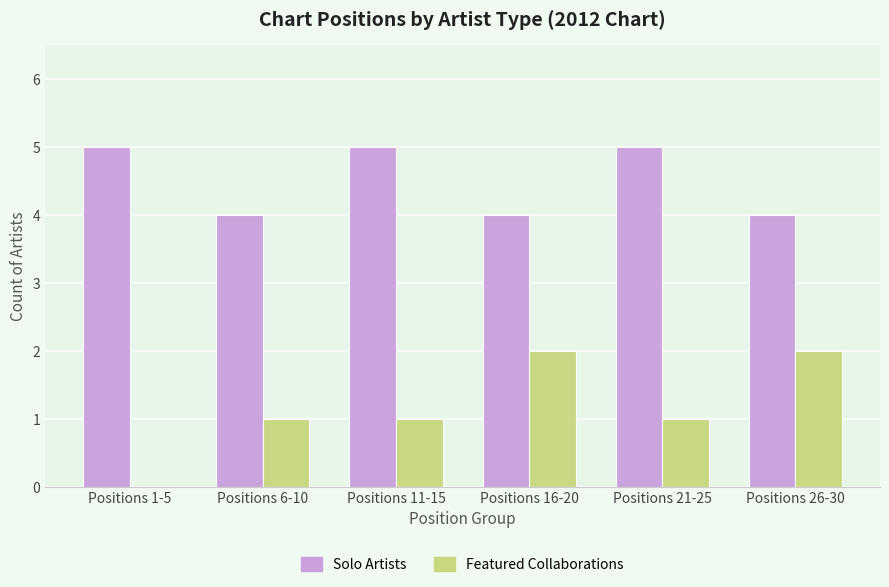

How many groups of bars are there?

6